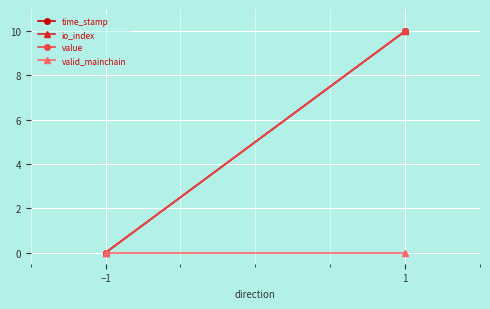

How many positive values does the time_stamp series have?

1